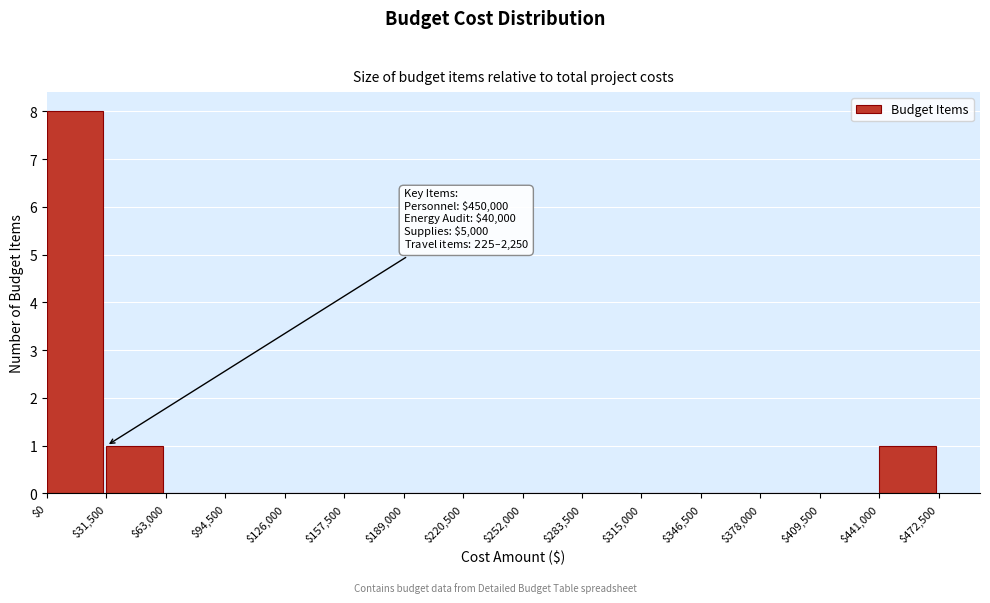

Over which range of the x-axis is the bar tallest?

$0 to $31,500